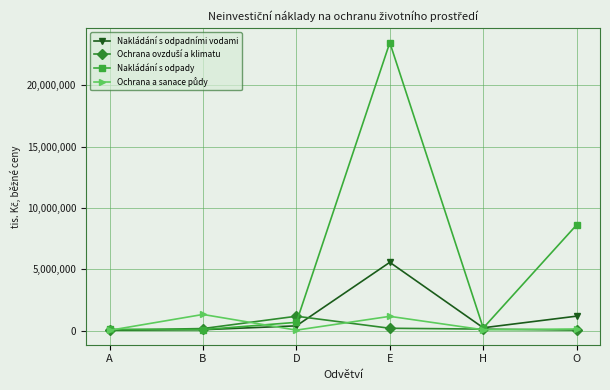

At which label is Nakládání s odpadními vodami closest to 2809165?

O